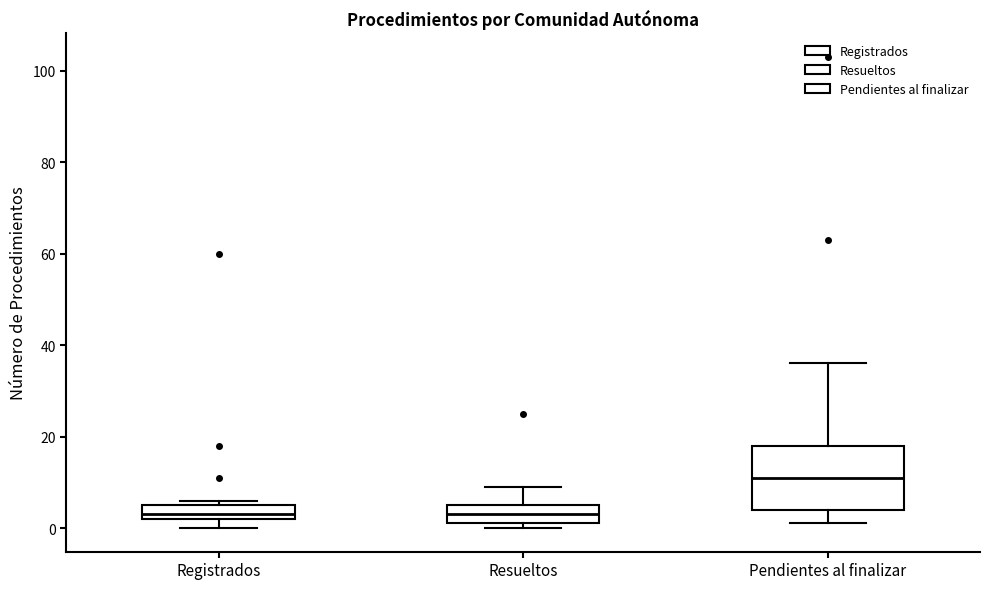

Reading left to right, transcribe this box plot: for each box, give where its median line is, the range the box spans, and where its two whiskers end, as read against the y-axis. The values are not printed on the chart, so give them approximately, as read against the axis.

Registrados: median 4, box 2 to 6, whiskers 0 to 6 (just above the box's upper edge)
Resueltos: median 4, box 2 to 6, whiskers 0 to 10
Pendientes al finalizar: median 12, box 4 to 18, whiskers 2 to 36